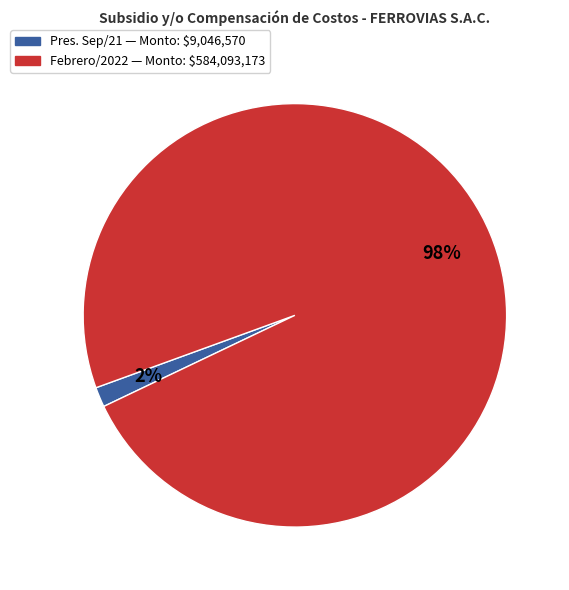

To the nearest percent, what is the average slice percentage?

50%